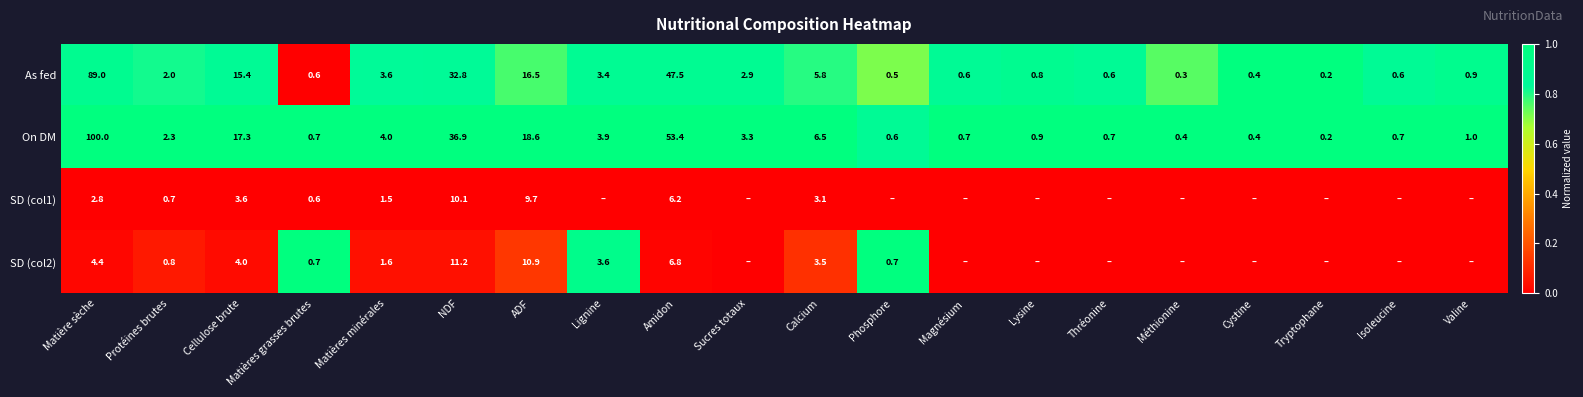

What is the difference between the second highest and minimum values in the On DM series?

53.2